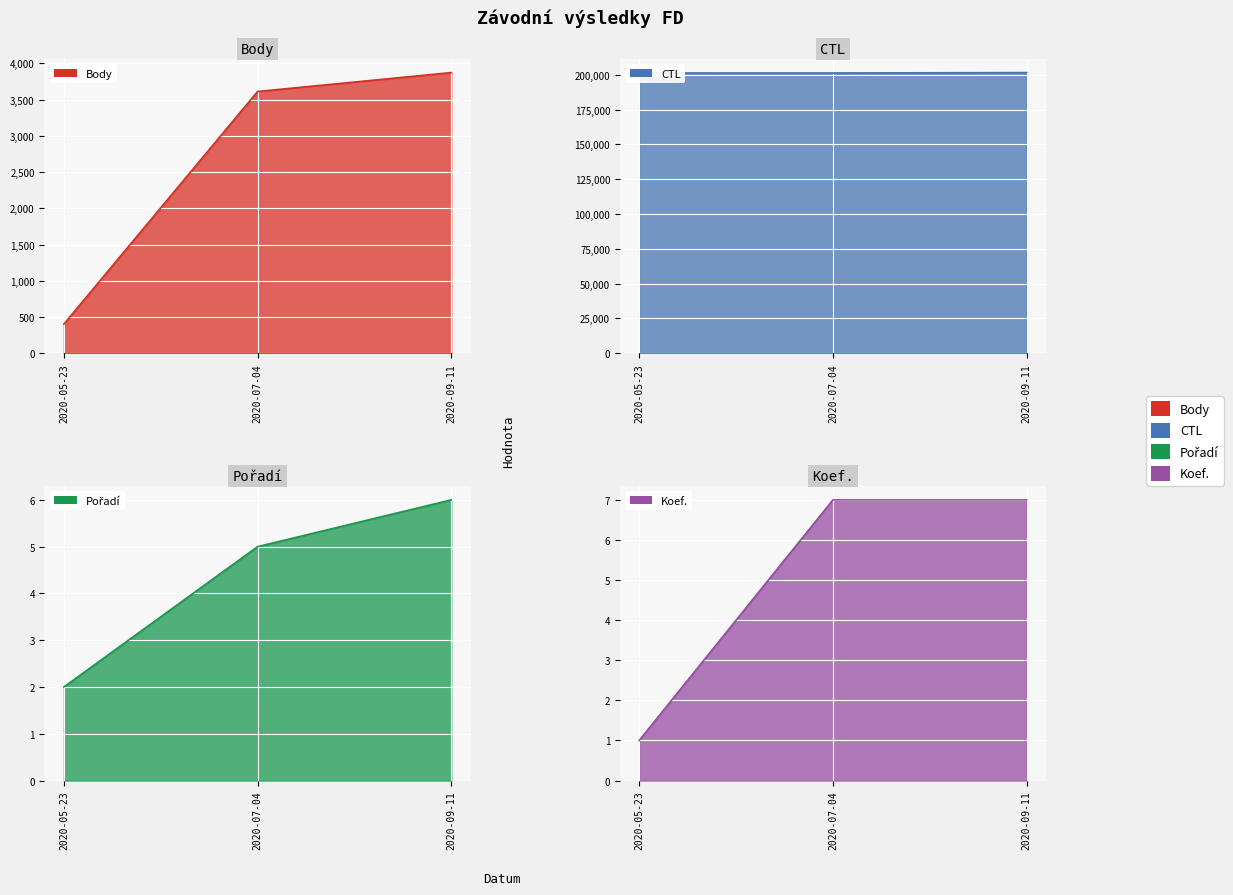

What is the difference between the Pořadí values at 2020-05-23 and 2020-09-11?

4